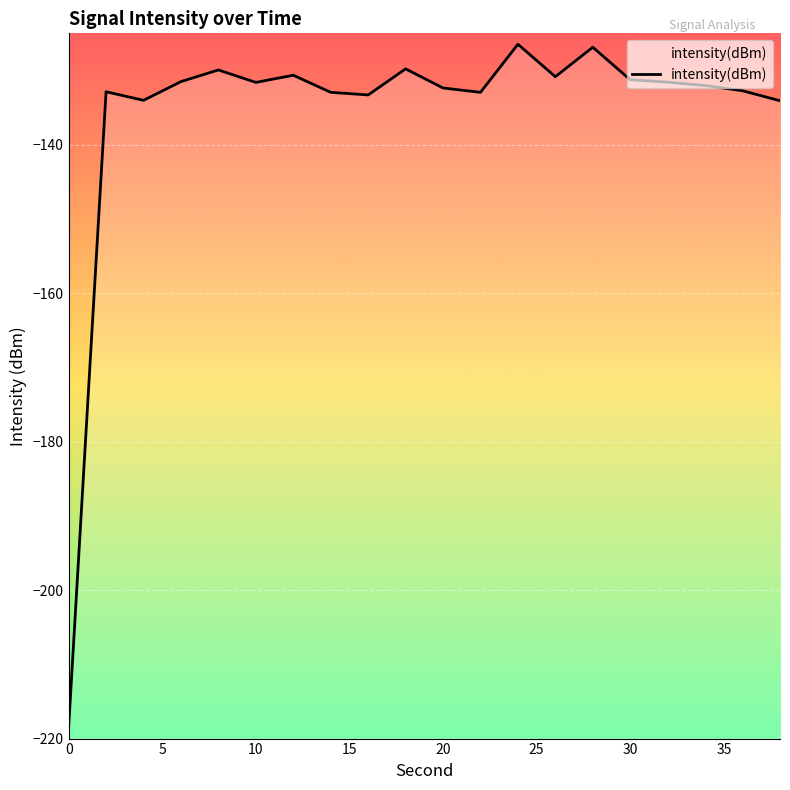

The value at 20 is -55.5. True or false?

False